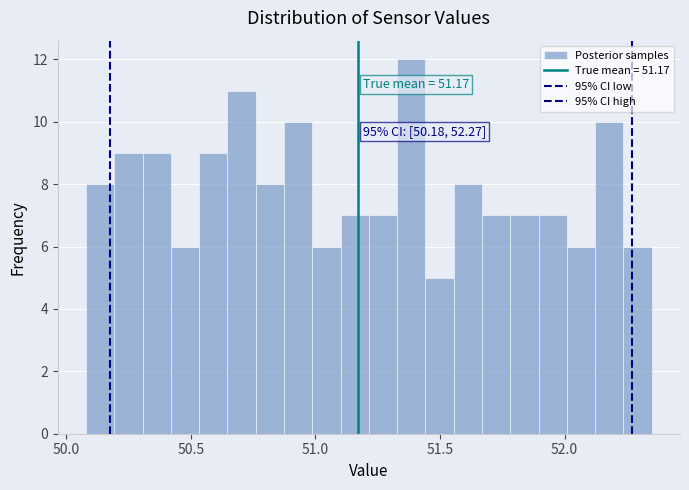

Read against the x-axis, roughly where is the centre of the tallest bar?

51.40